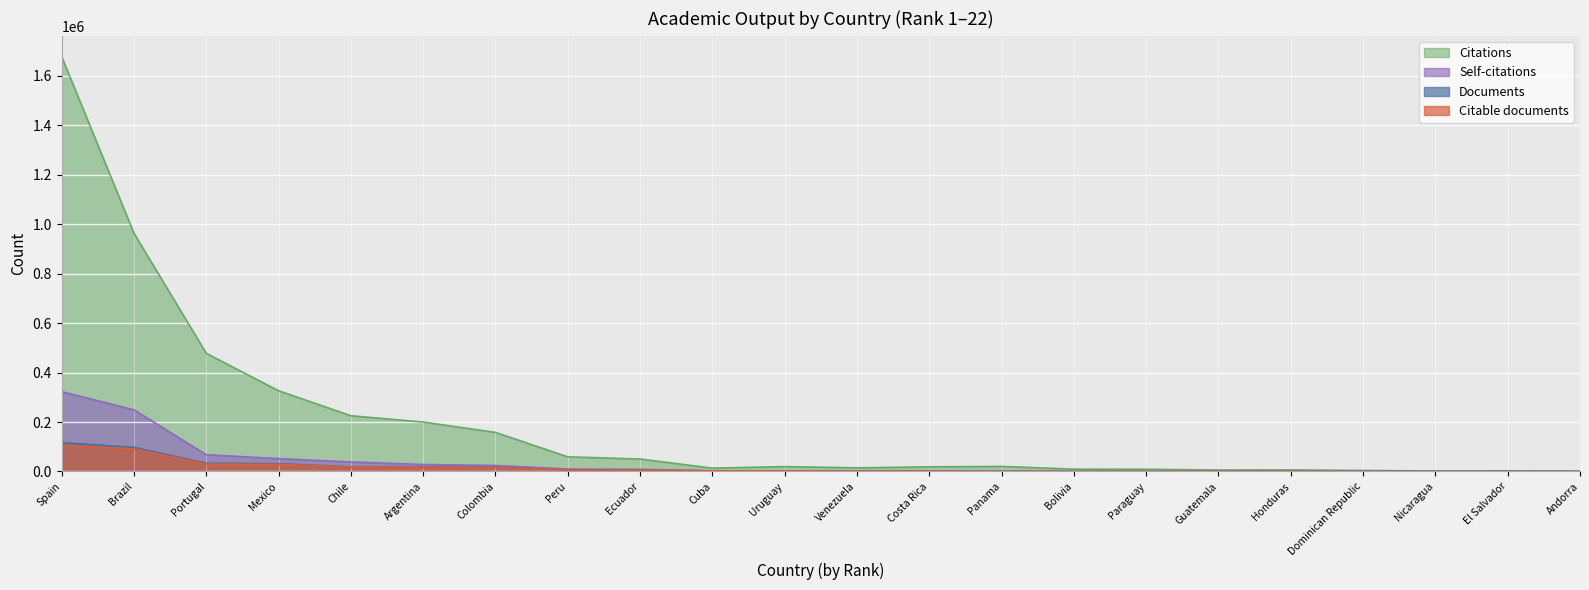

At which category does the chart reach its peak across all series?

Spain